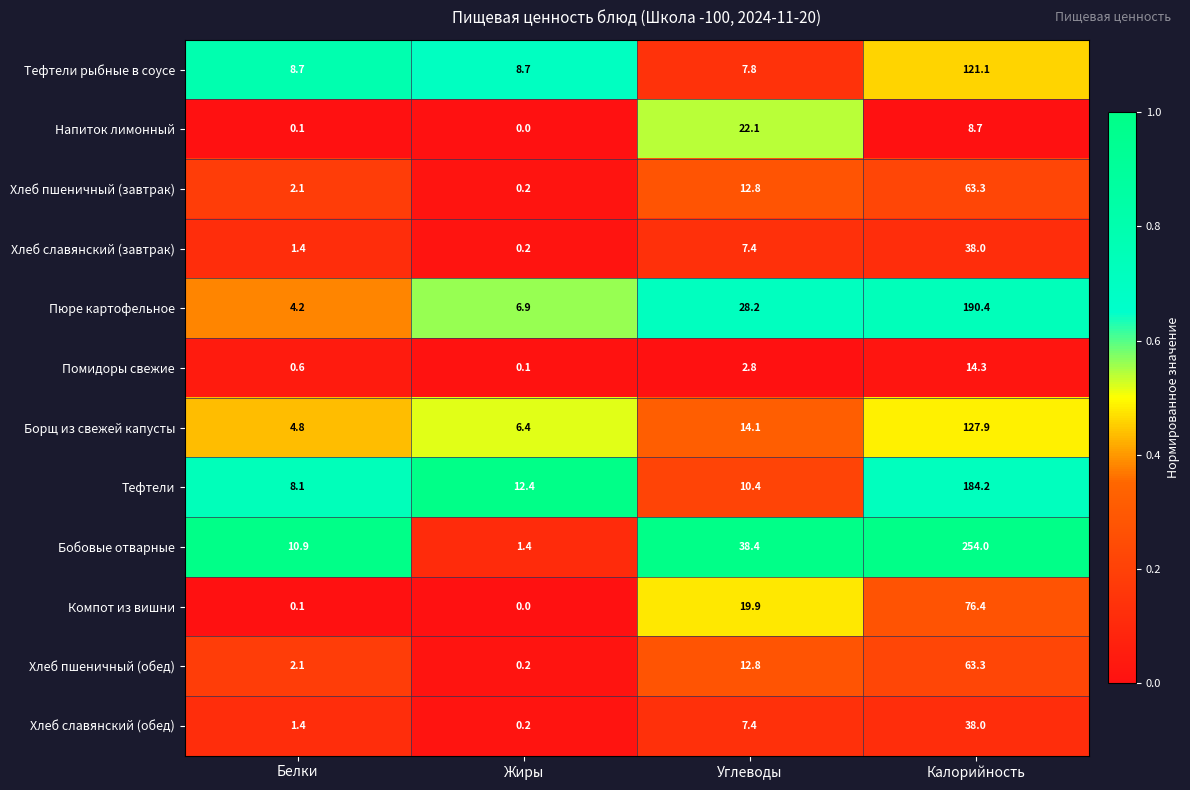

What is the sum of all Бобовые отварные values?

304.7